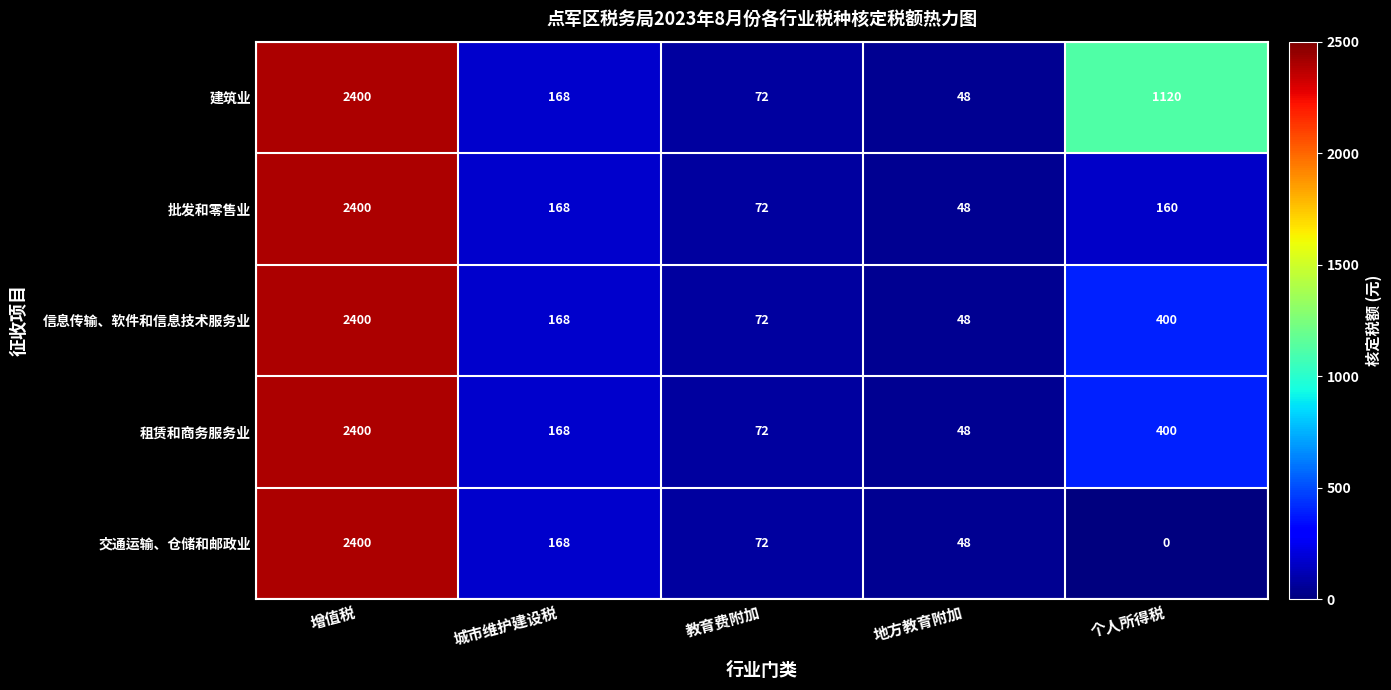

Is it true that 租赁和商务服务业 equals 1415 at 增值税?

False